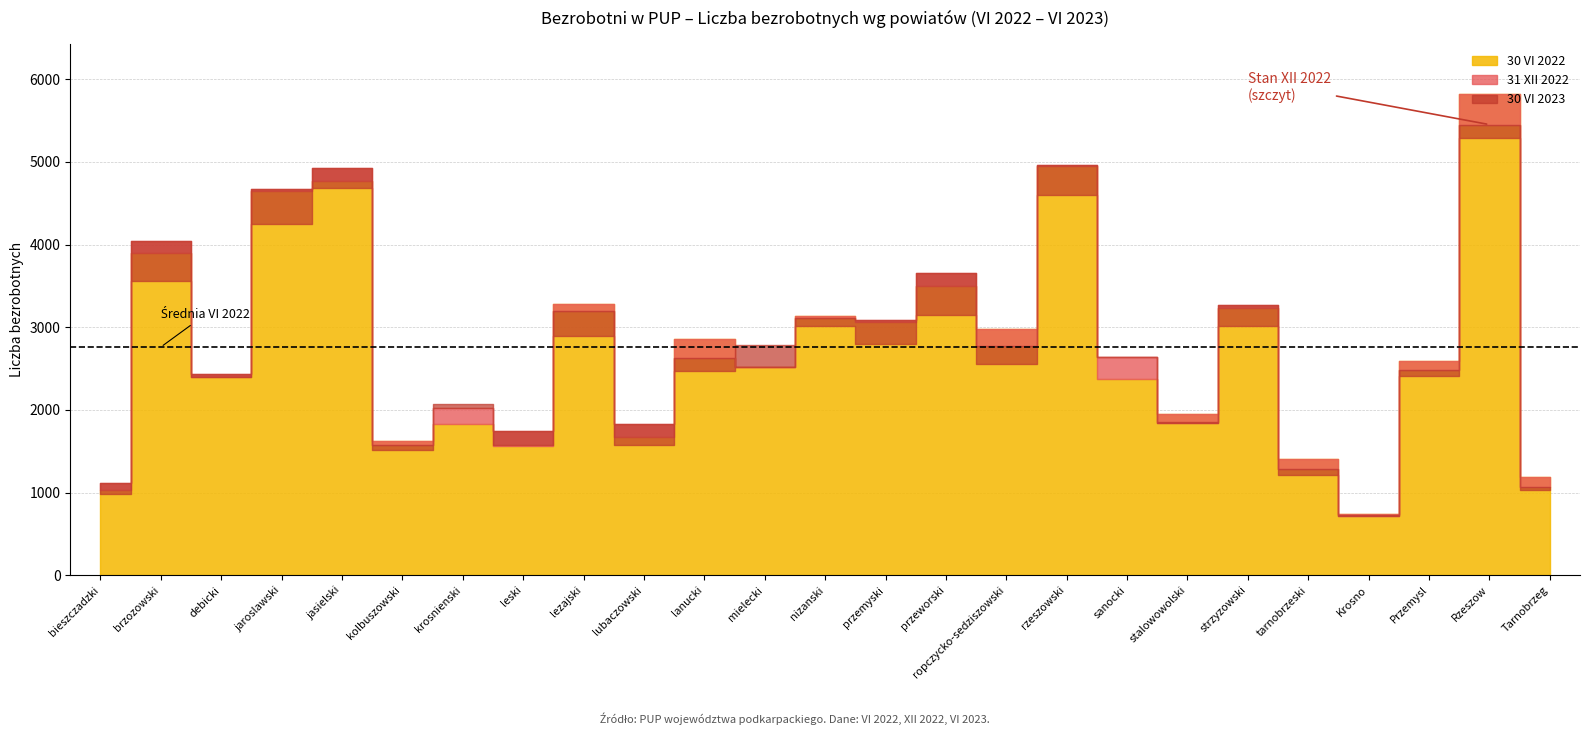

At which label does liczba_XII_22 reach its minimum?

21